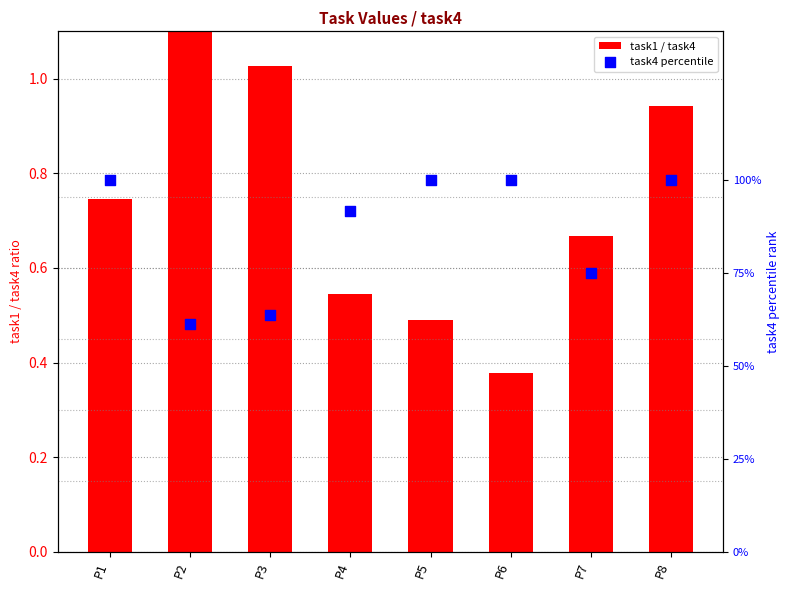

At which category is the sum across all series the highest?

P8